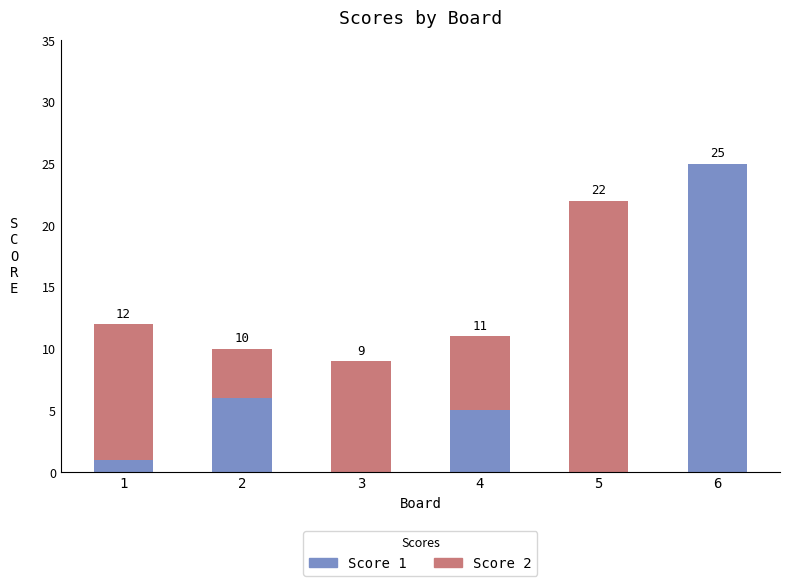

What is the sum of all Score 1 values?

37